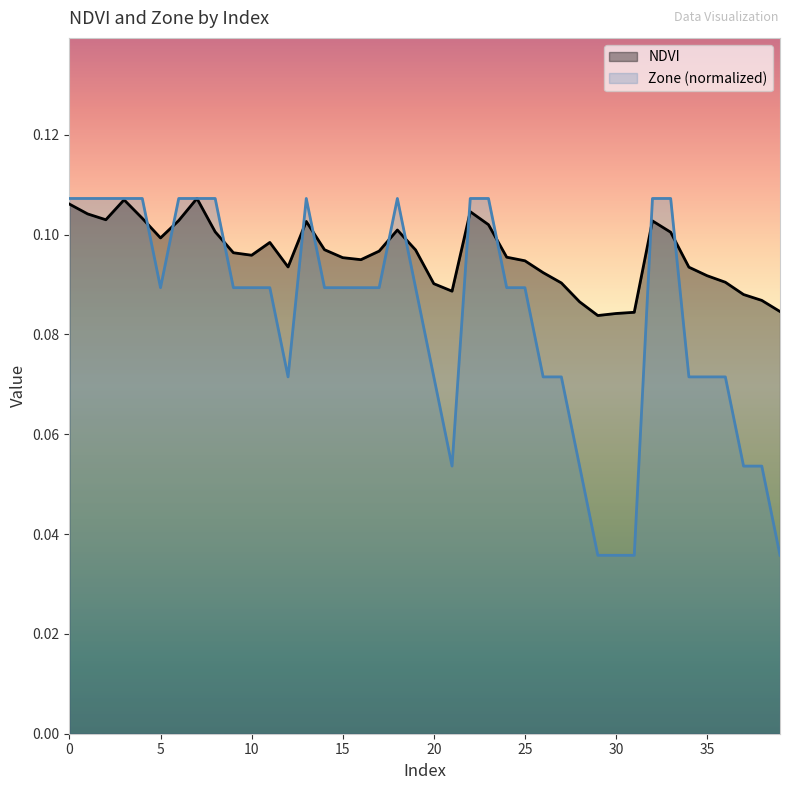

Which series has the largest range (max minus min)?

Zone (normalized)